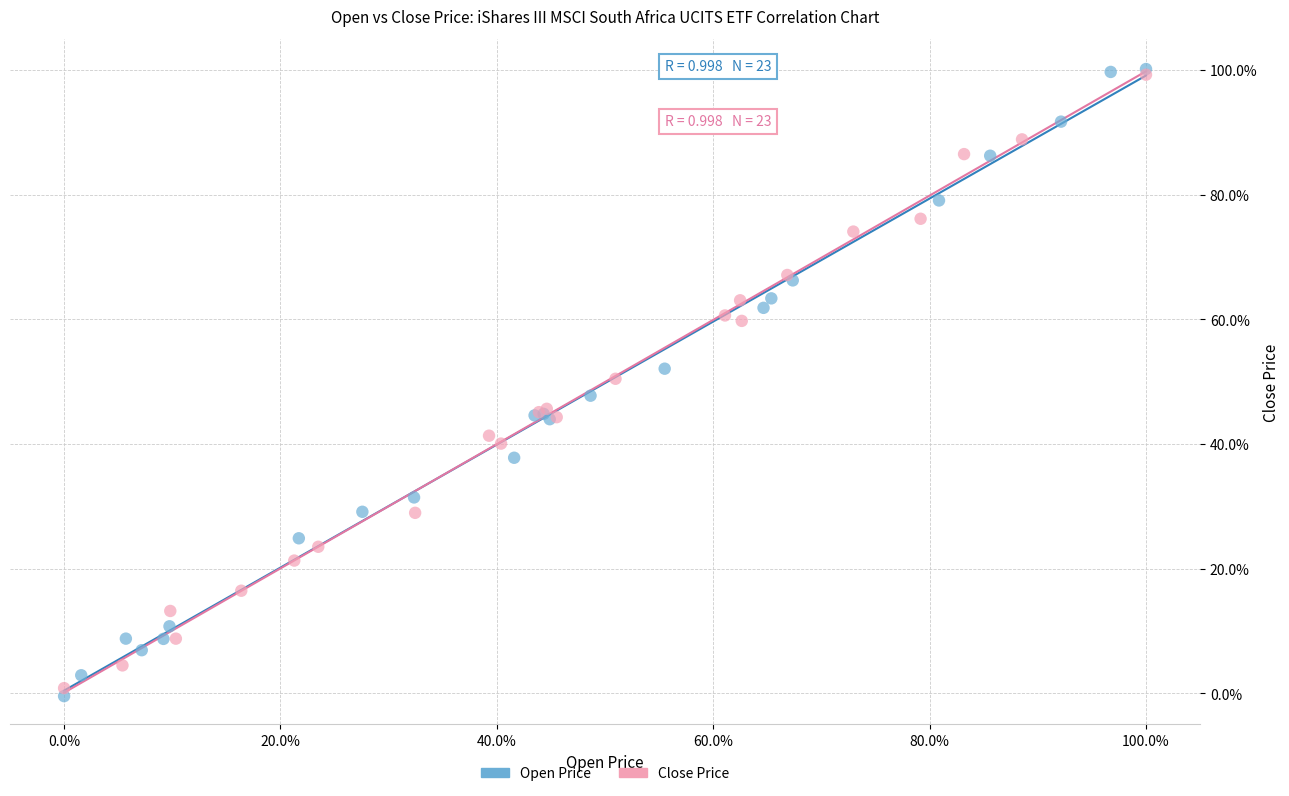

Which series has the largest Y range (max minus min)?

Open Price